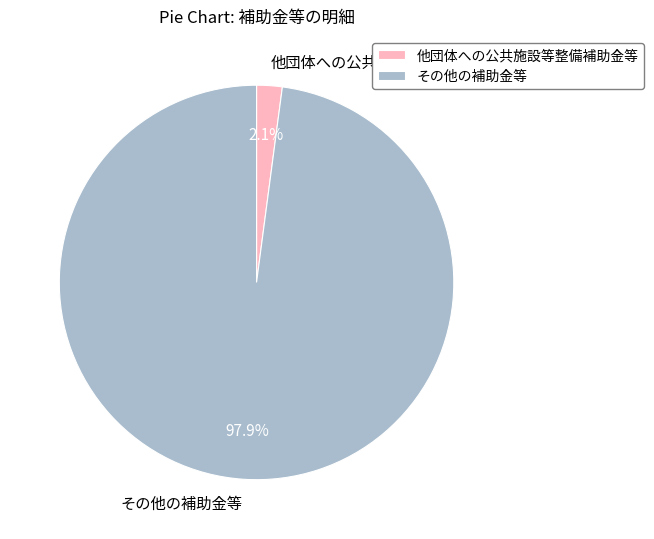

What percentage is NOT represented by その他の補助金等?

2.1%